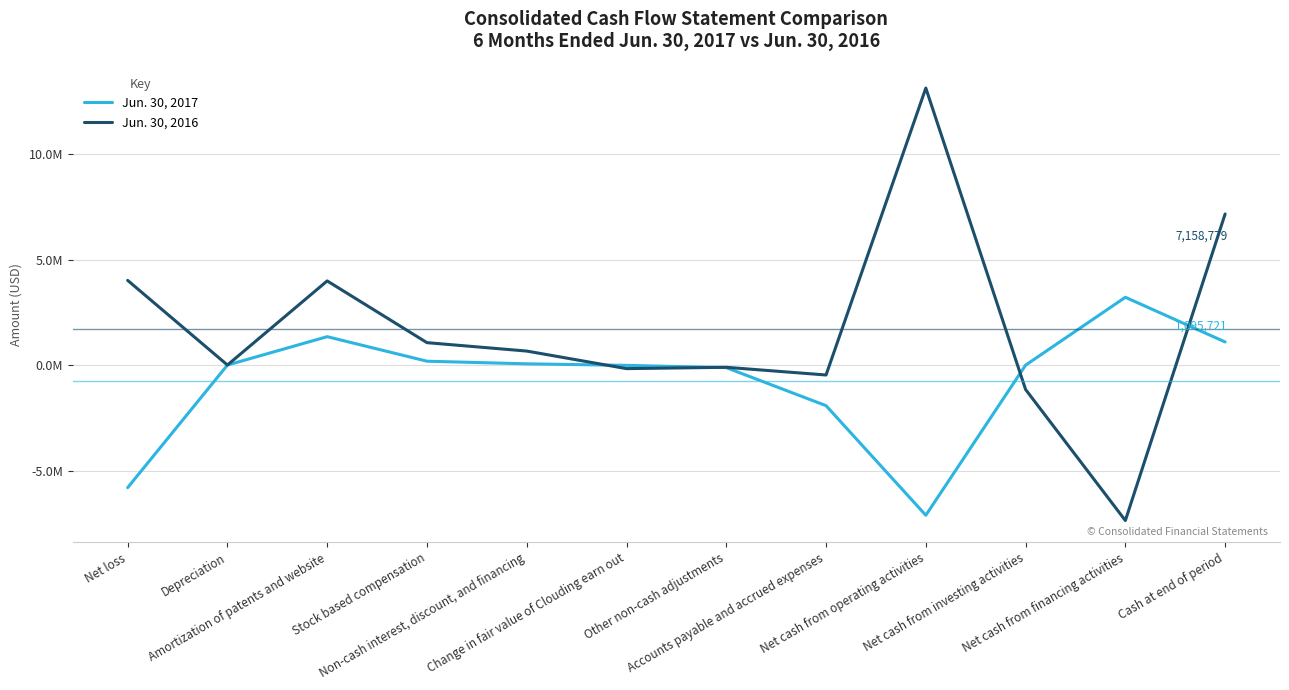

What is the value of the Jun. 30, 2017 point at the 9th from the left?

-7115212